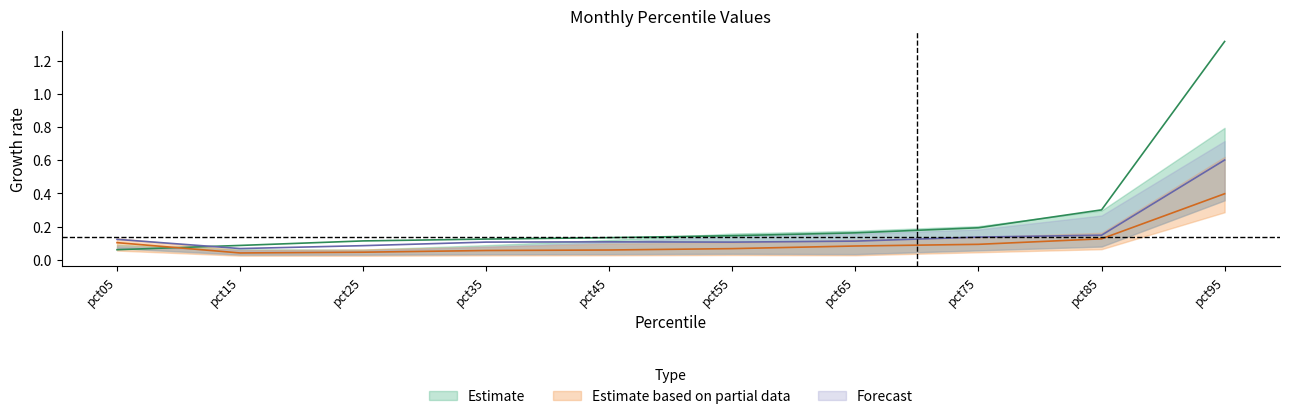

What is the total value across all series at pct65?

0.4